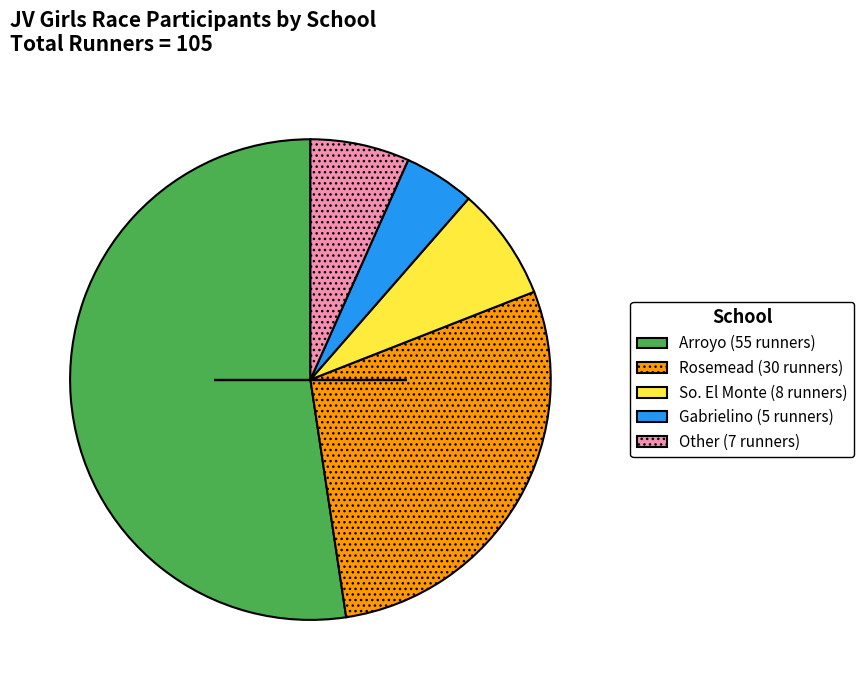

Do So. El Monte (8 runners) and Rosemead (30 runners) together represent more than half of the pie?

No